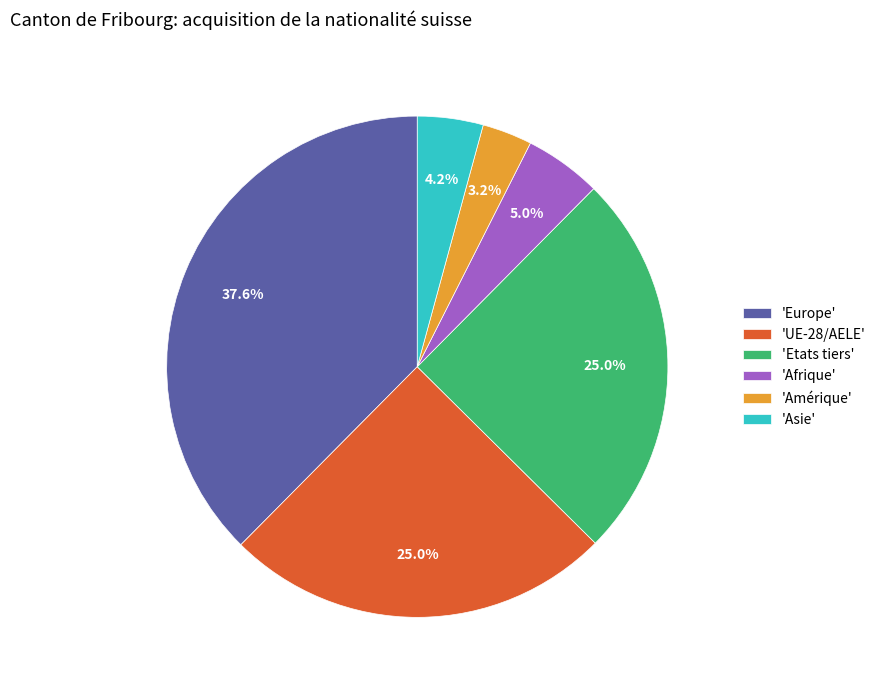

Does any single category account for the majority?

No